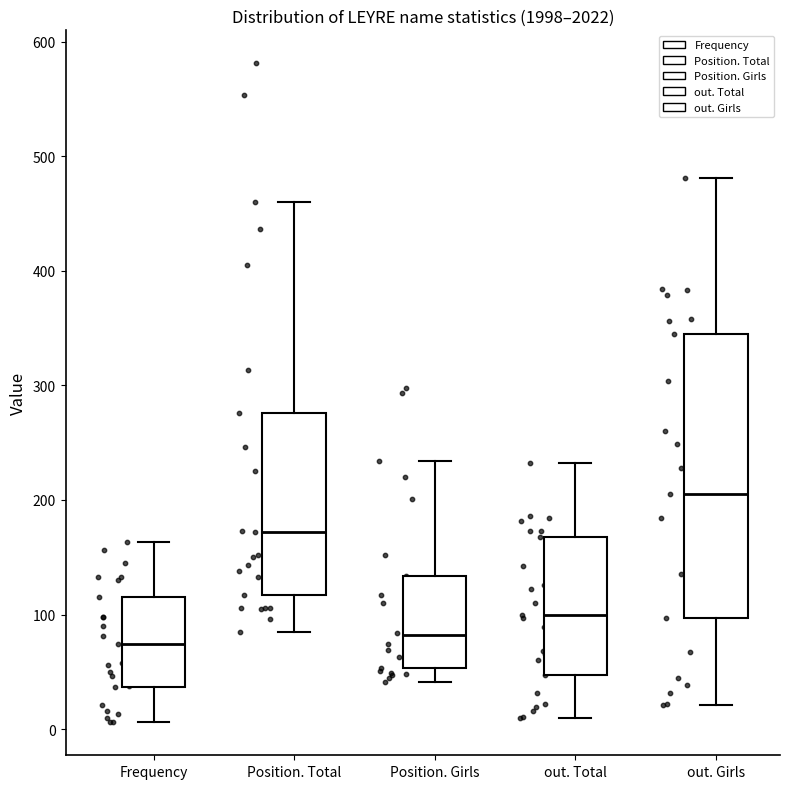

Where does the median line of the box for Position. Total sit on the y-axis? The values are not printed on the chart, so give them approximately, as read against the axis.

170